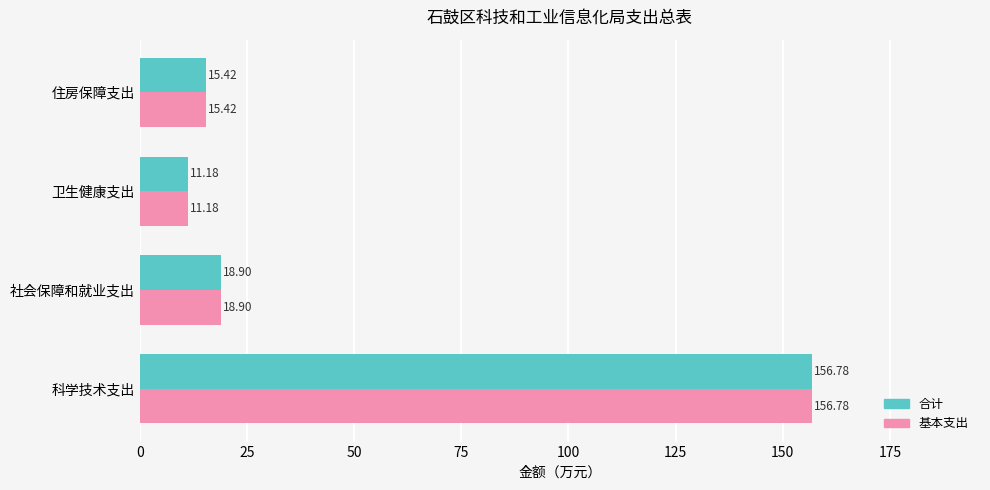

Rank the categories by 基本支出 value from highest to lowest.

科学技术支出, 社会保障和就业支出, 住房保障支出, 卫生健康支出